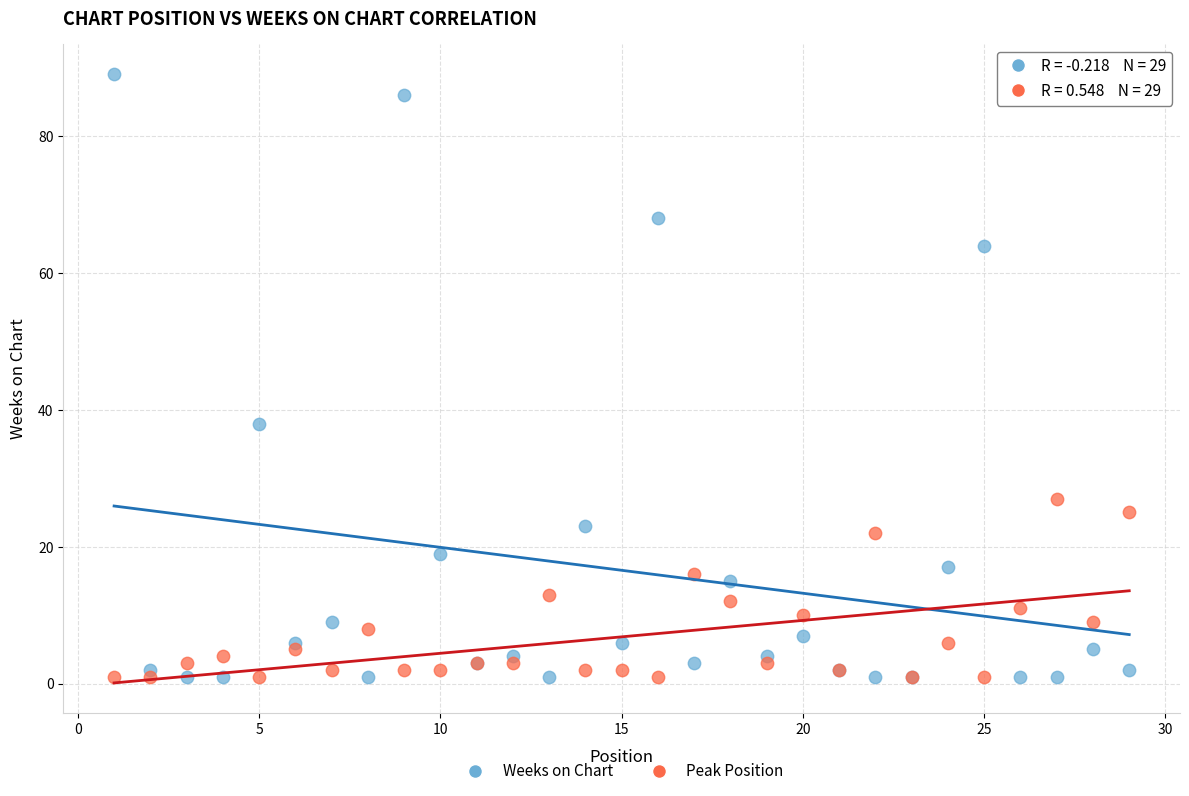

What is the X range (max minus min) for the scatter plot?

28